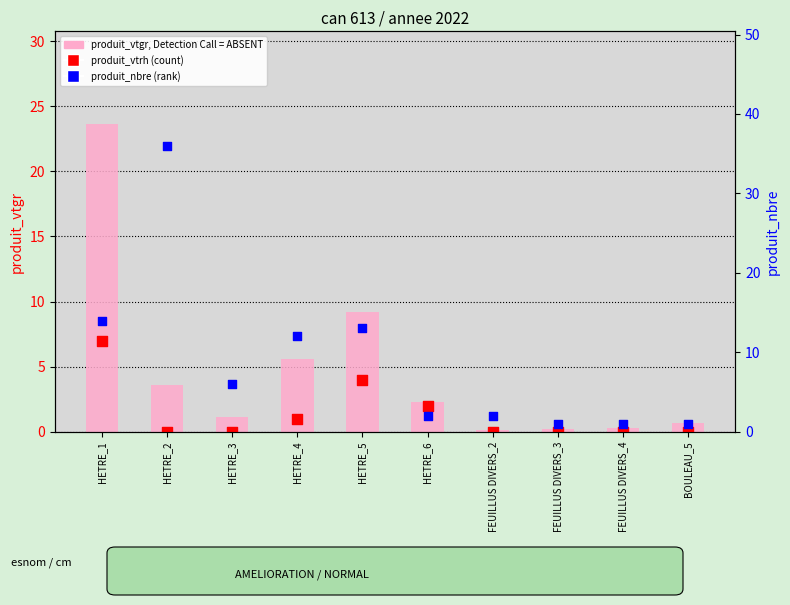

At how many categories does at least one series exceed 6?

4